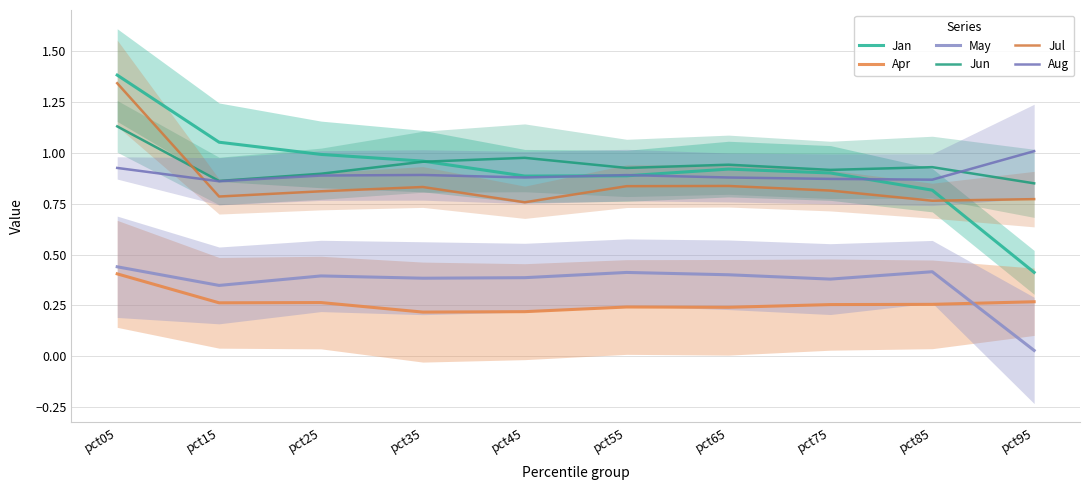

Which series has the widest spread of values?

Jan